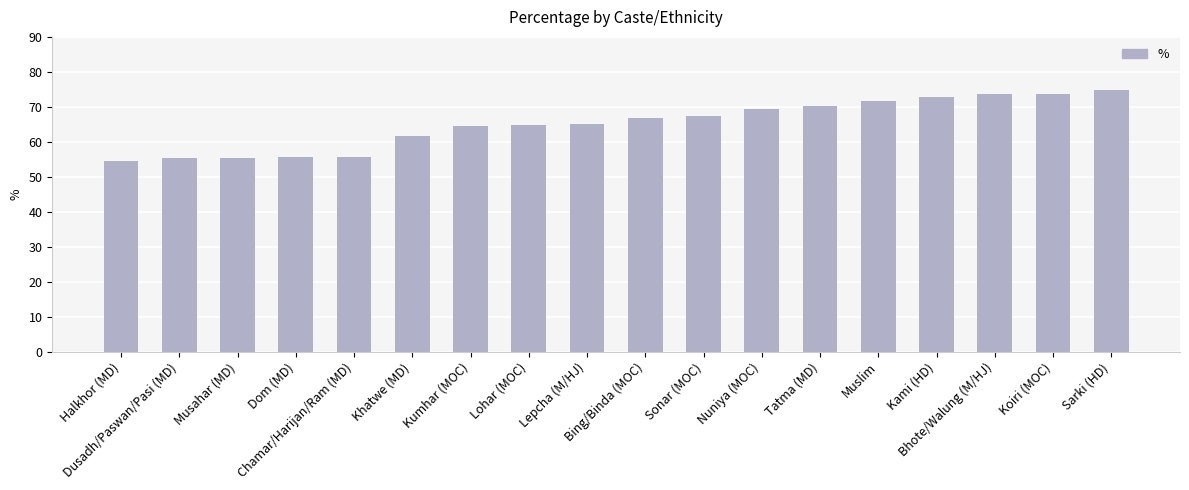

At which category does the chart reach its minimum across all series?

Halkhor (MD)